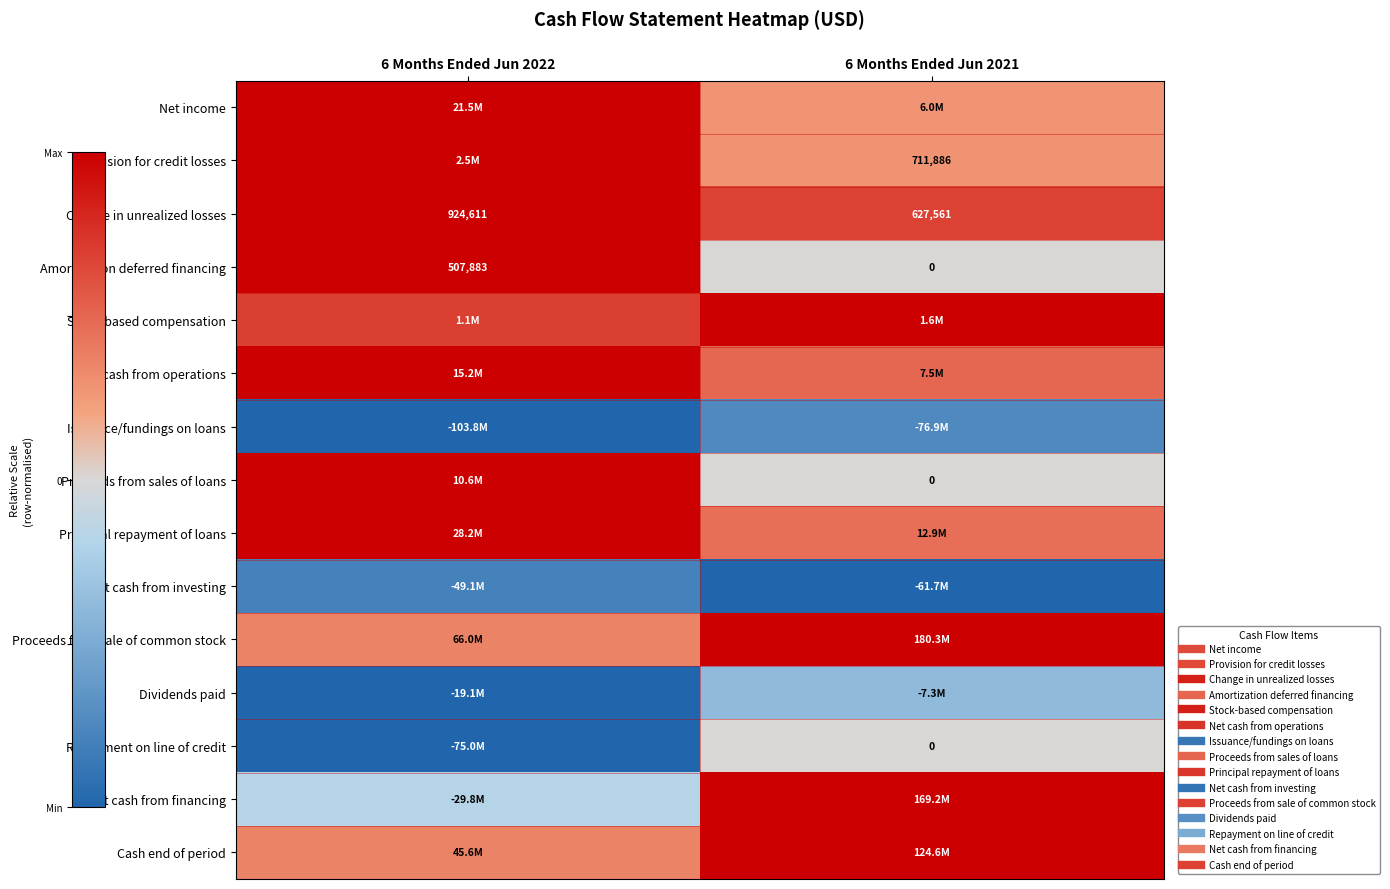

Rank the categories by Issuance/fundings on loans value from lowest to highest.

6 Months Ended Jun 2022, 6 Months Ended Jun 2021